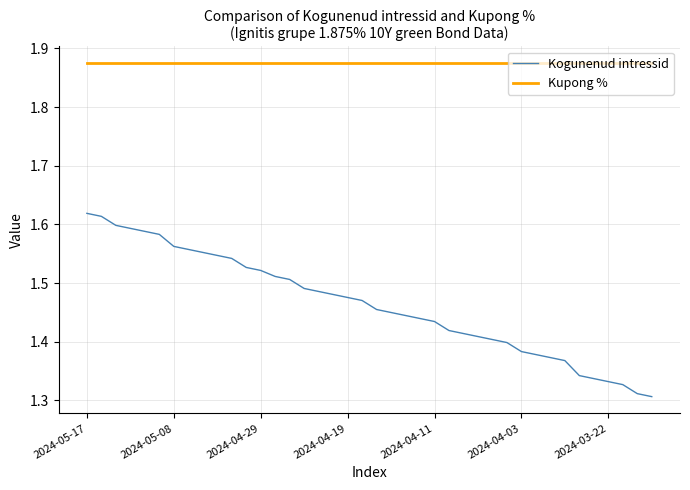

Rank the series by their maximum value, from lowest to highest.

Kogunenud intressid, Kupong %